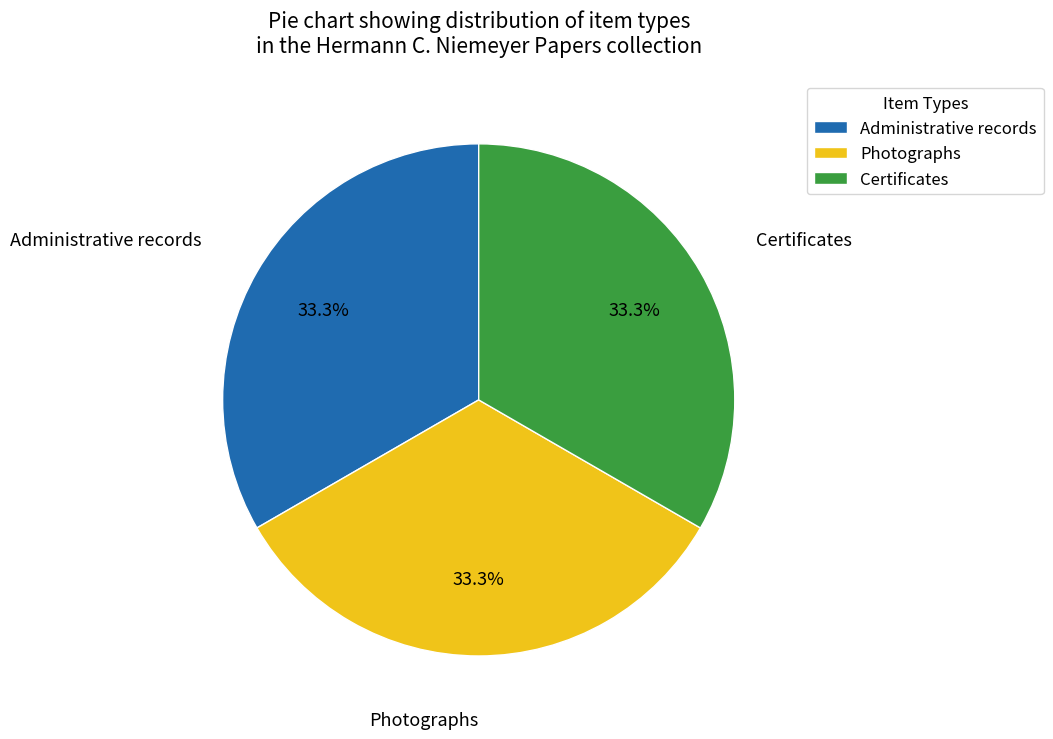

To the nearest percent, what is the combined percentage of Administrative records and Photographs?

67%